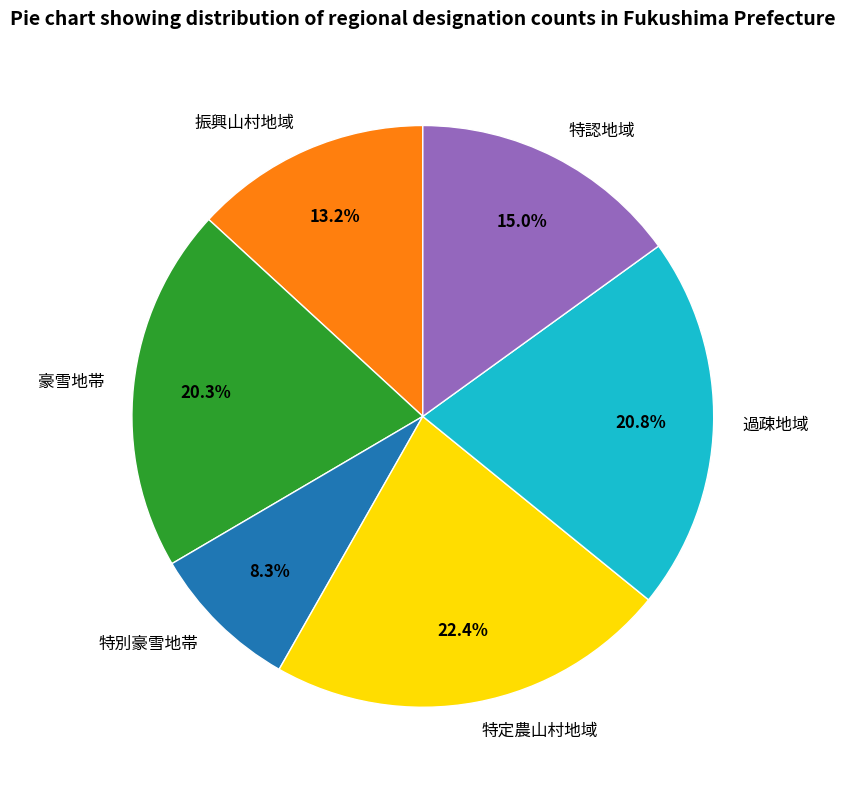

How much of the chart is everything except 特定農山村地域?

77.6%